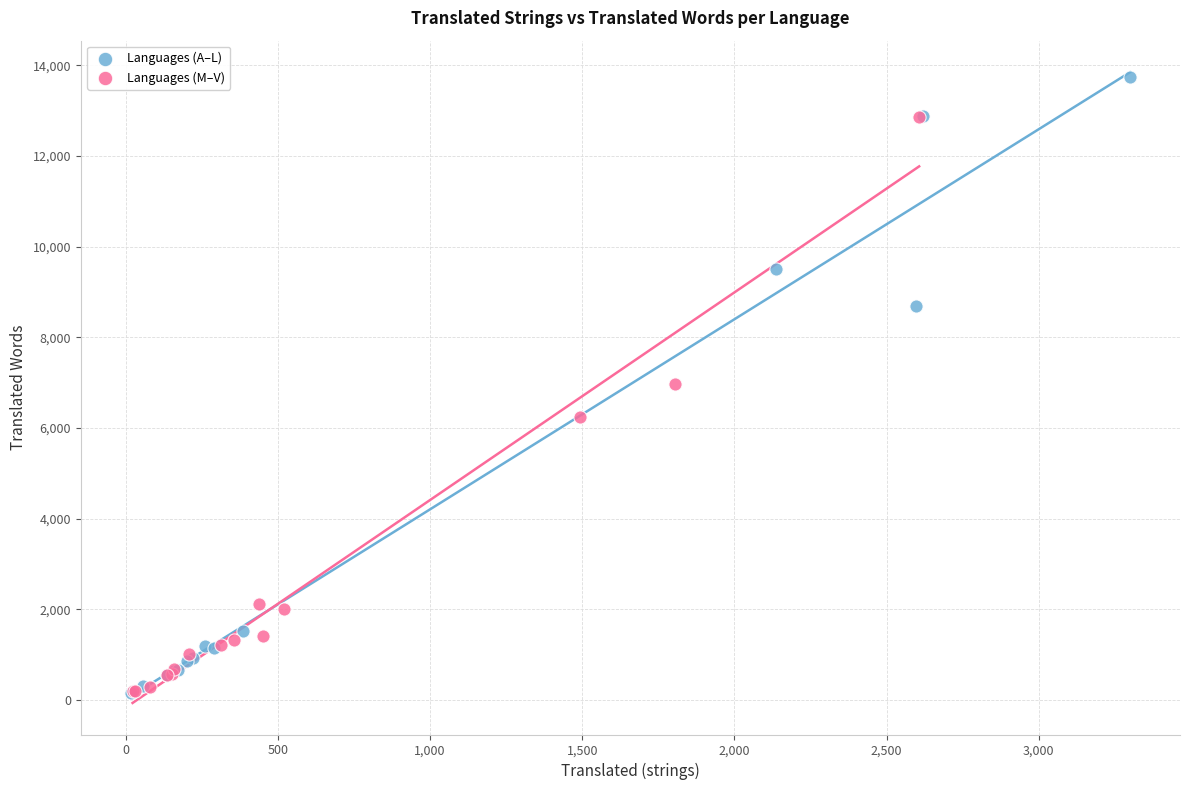

What are all the series names shown in the legend?

Languages (A–L), Languages (M–V)